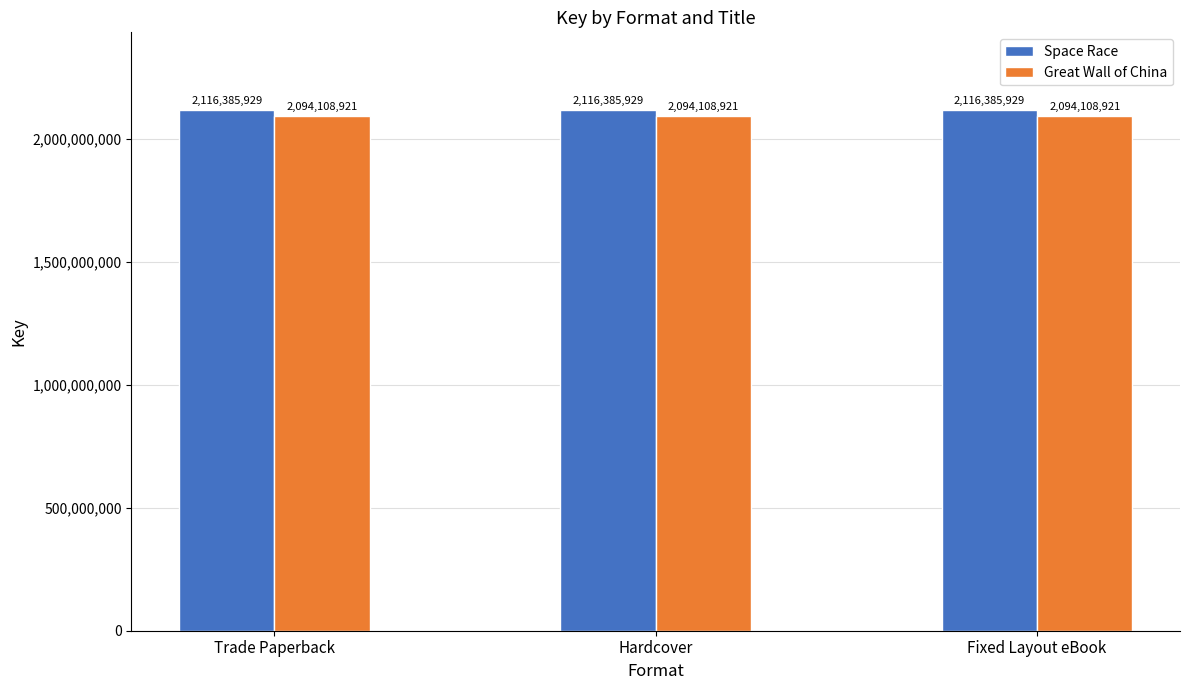

Which series has the largest total across all categories?

Space Race